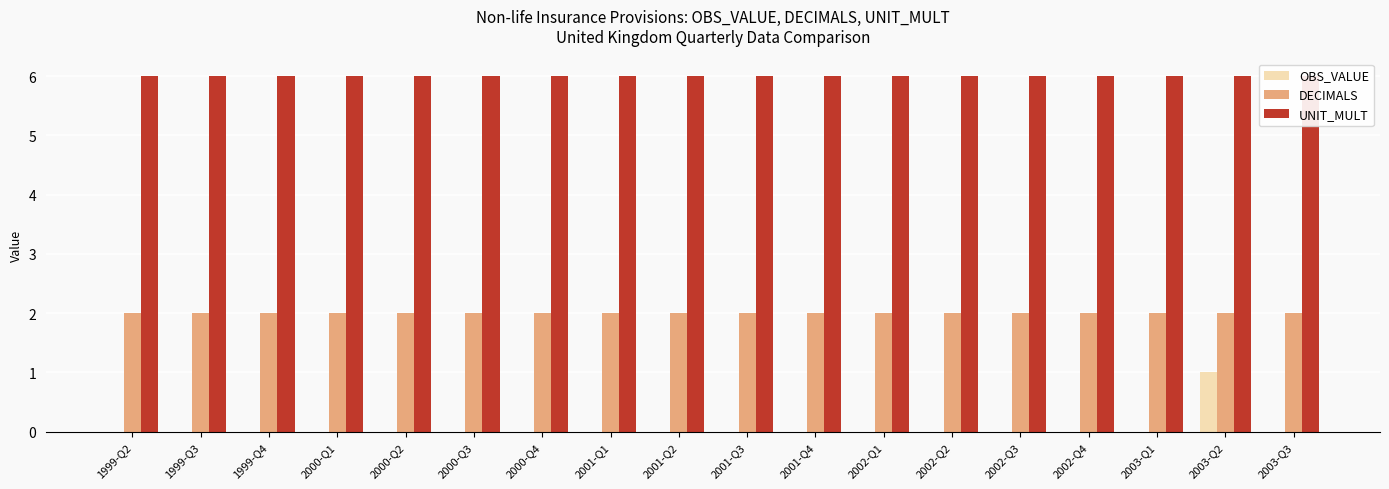

Reading right to left, what are all the values shown in this chart?

OBS_VALUE: 2003-Q3=0	2003-Q2=1	2003-Q1=0	2002-Q4=0	2002-Q3=0	2002-Q2=0	2002-Q1=0	2001-Q4=0	2001-Q3=0	2001-Q2=0	2001-Q1=0	2000-Q4=0	2000-Q3=0	2000-Q2=0	2000-Q1=0	1999-Q4=0	1999-Q3=0	1999-Q2=0
DECIMALS: 2003-Q3=2	2003-Q2=2	2003-Q1=2	2002-Q4=2	2002-Q3=2	2002-Q2=2	2002-Q1=2	2001-Q4=2	2001-Q3=2	2001-Q2=2	2001-Q1=2	2000-Q4=2	2000-Q3=2	2000-Q2=2	2000-Q1=2	1999-Q4=2	1999-Q3=2	1999-Q2=2
UNIT_MULT: 2003-Q3=6	2003-Q2=6	2003-Q1=6	2002-Q4=6	2002-Q3=6	2002-Q2=6	2002-Q1=6	2001-Q4=6	2001-Q3=6	2001-Q2=6	2001-Q1=6	2000-Q4=6	2000-Q3=6	2000-Q2=6	2000-Q1=6	1999-Q4=6	1999-Q3=6	1999-Q2=6